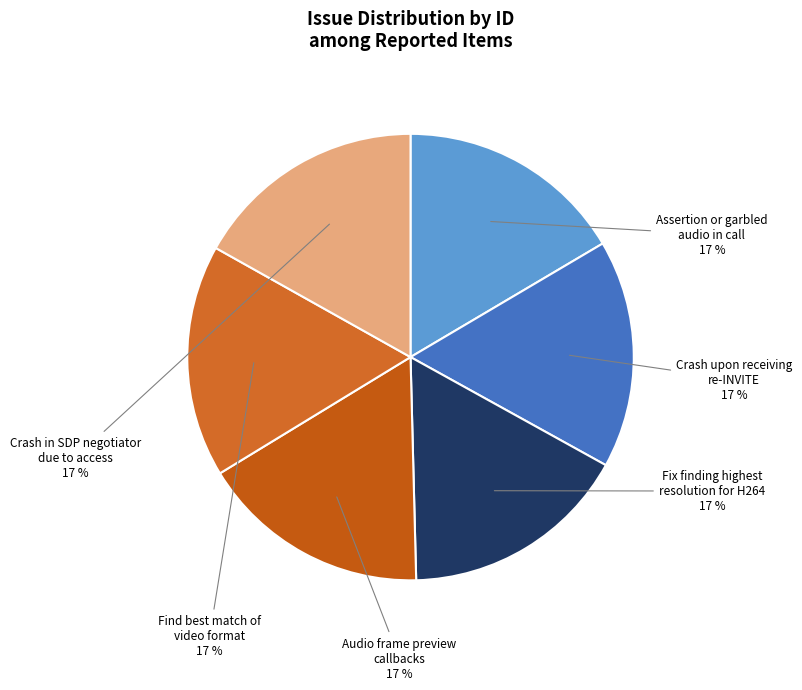

Combined, do Crash upon receiving re-INVITE and Assertion or garbled audio in call account for over 50%?

No